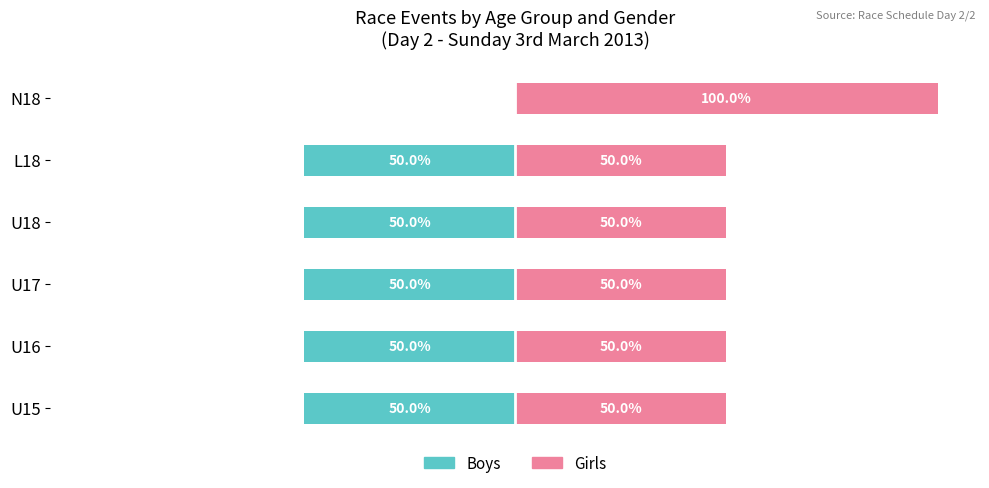

Is the value of Girls at L18 greater than the value of Boys at U16?

Yes